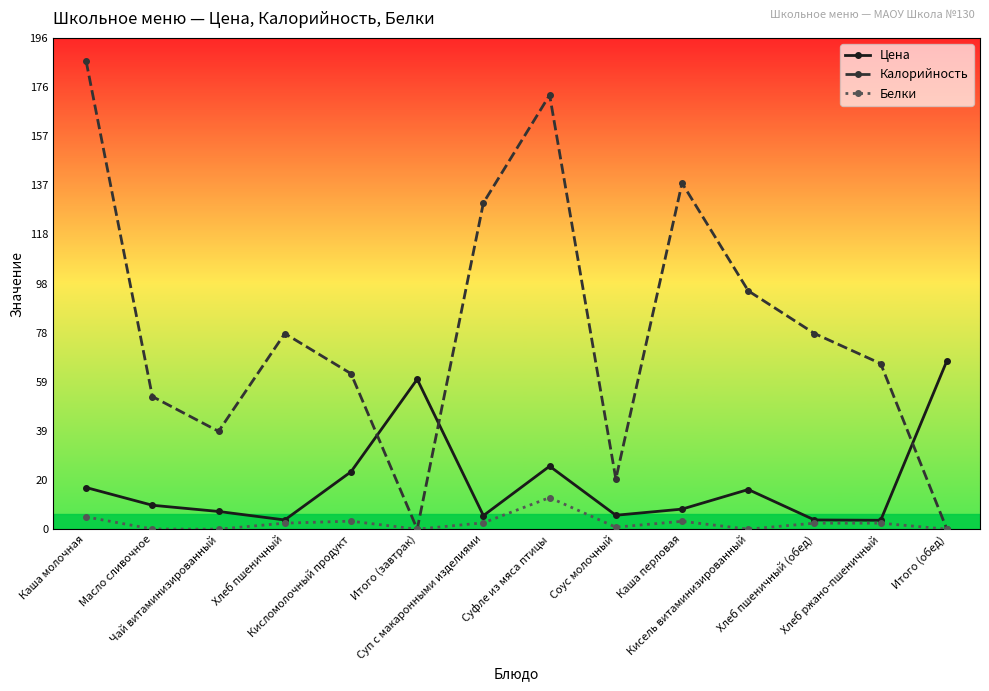

Between Соус молочный and Кисель витаминизированный, which series saw the biggest shift?

Калорийность